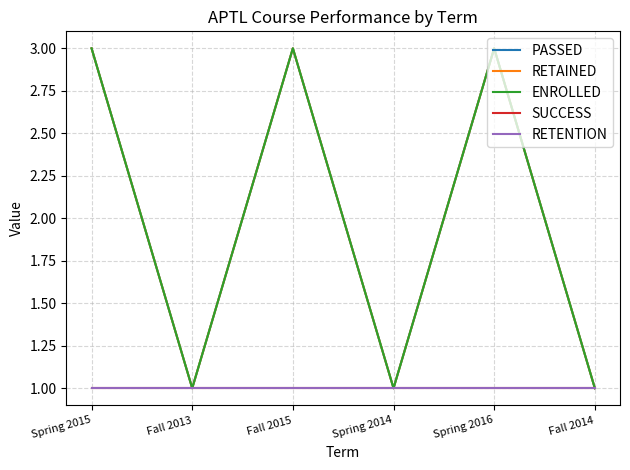

Does the chart display data point markers on the line(s)?

No